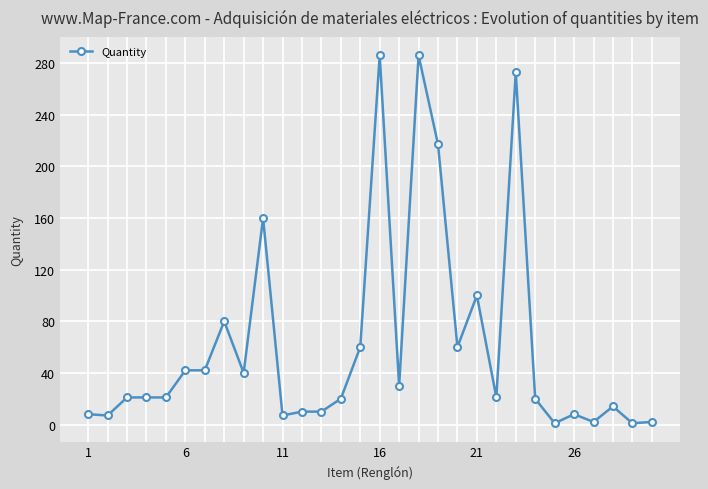

What is the difference between the maximum and minimum values?

285